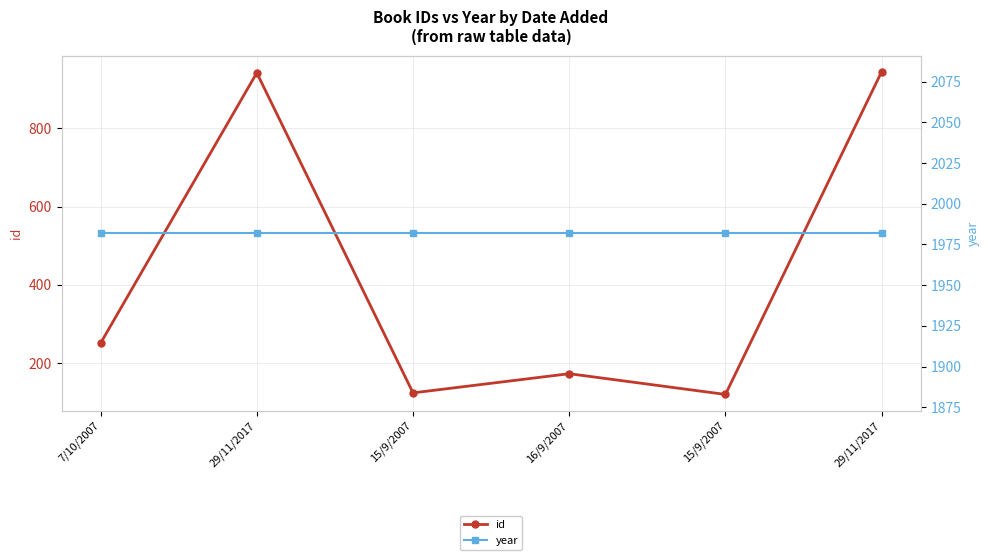

What is the label of the 3rd point from the left?

15/9/2007